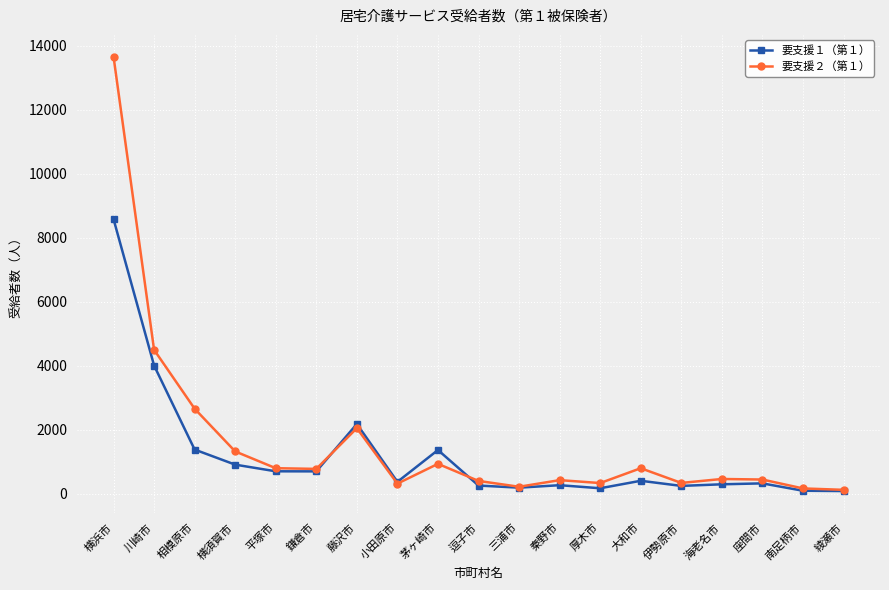

At 厚木市, list the series in order from smallest to largest.

要支援１（第１）, 要支援２（第１）